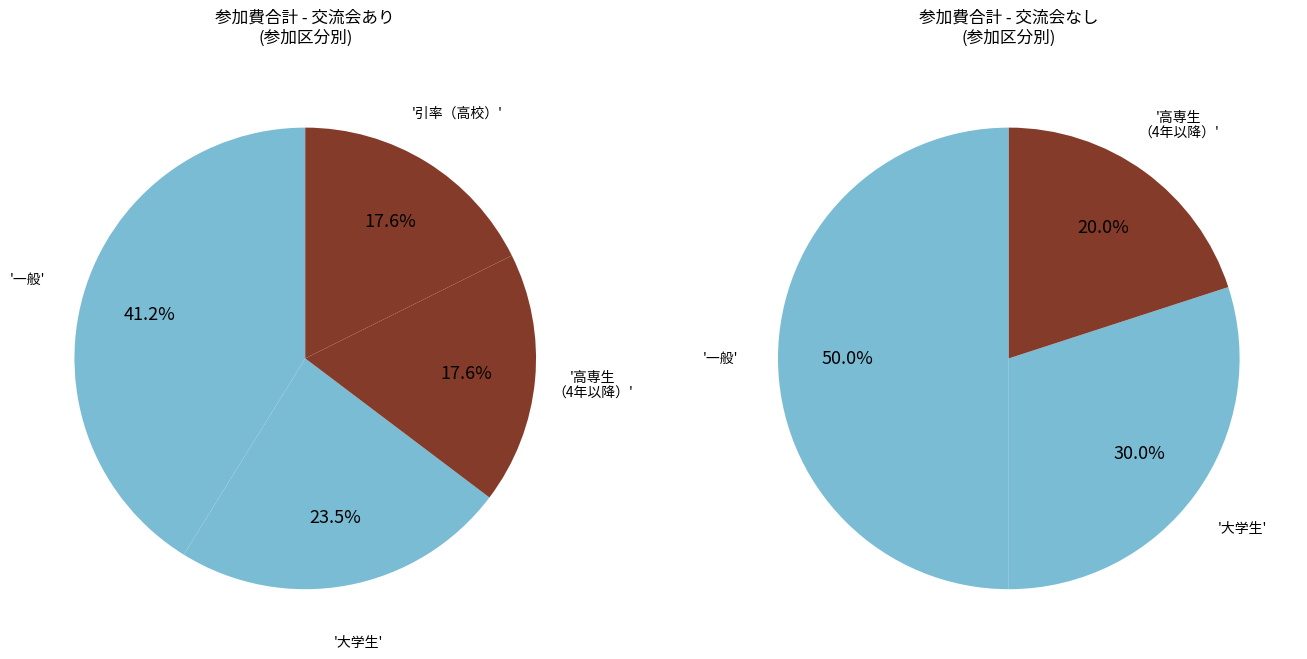

Is there a majority slice in this chart?

No